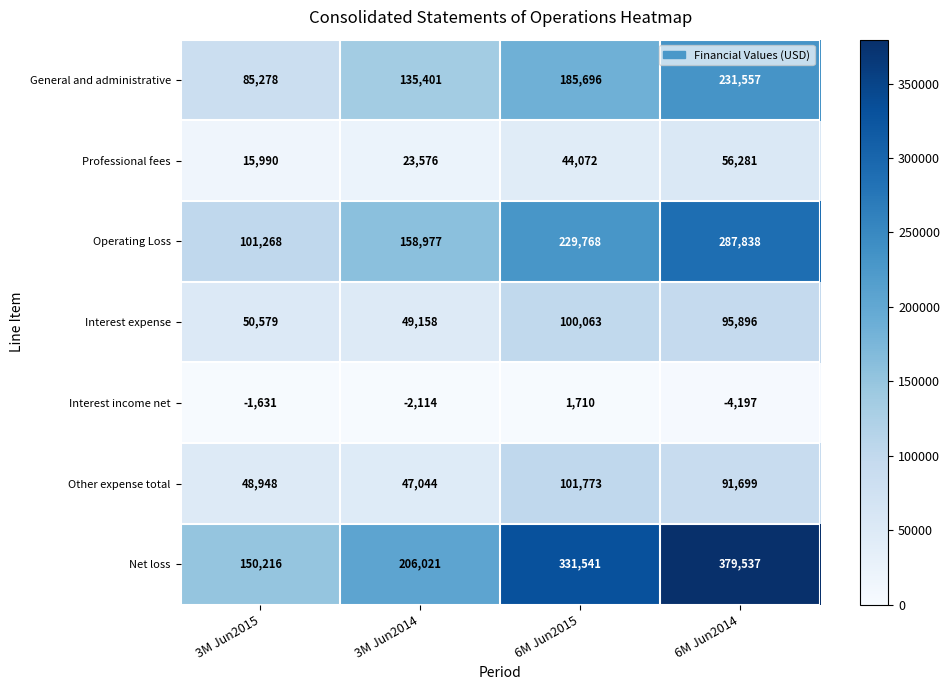

Which label corresponds to the largest value in the chart?

6M Jun2014